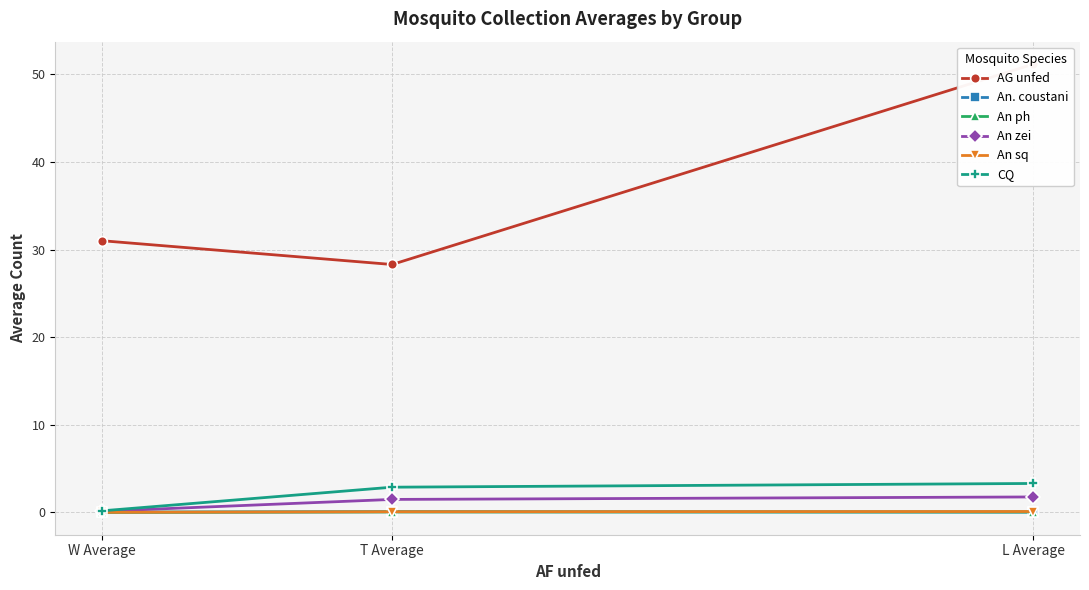

What is the difference between the maximum and minimum values in the CQ series?

3.1